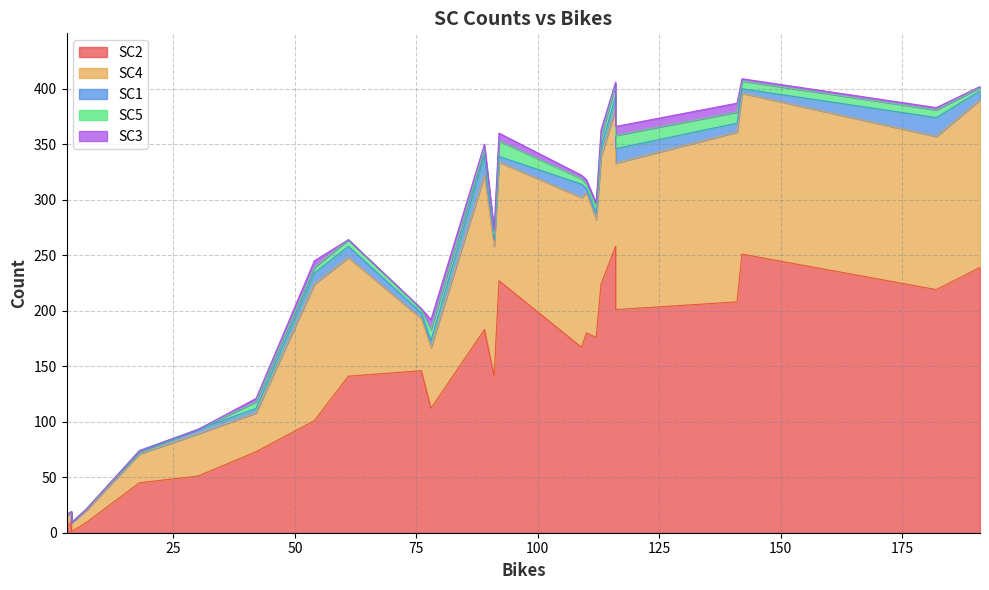

At which category does SC2 reach its first local valley?

2